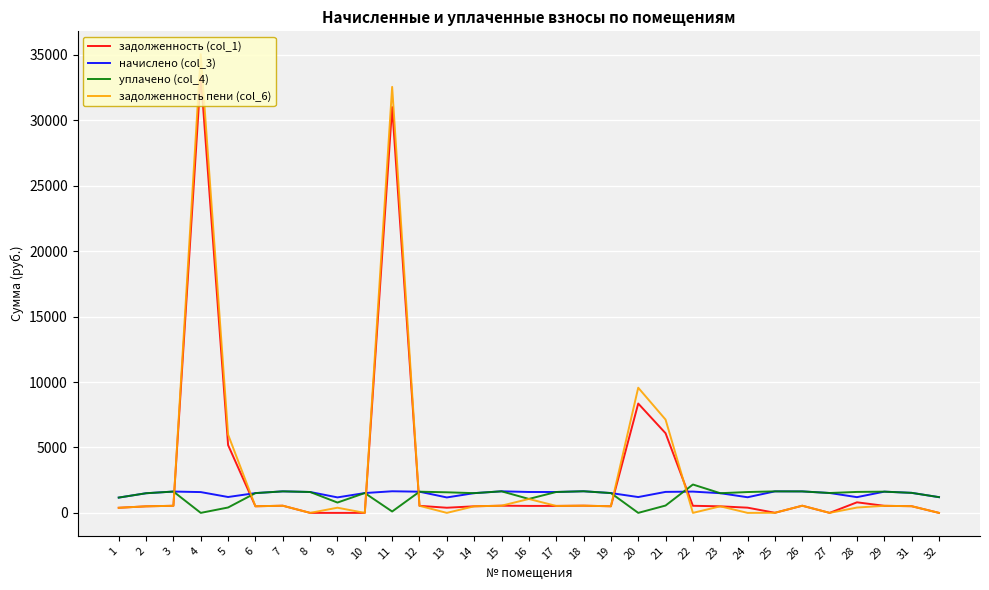

What is the maximum value shown in the chart?

35044.3